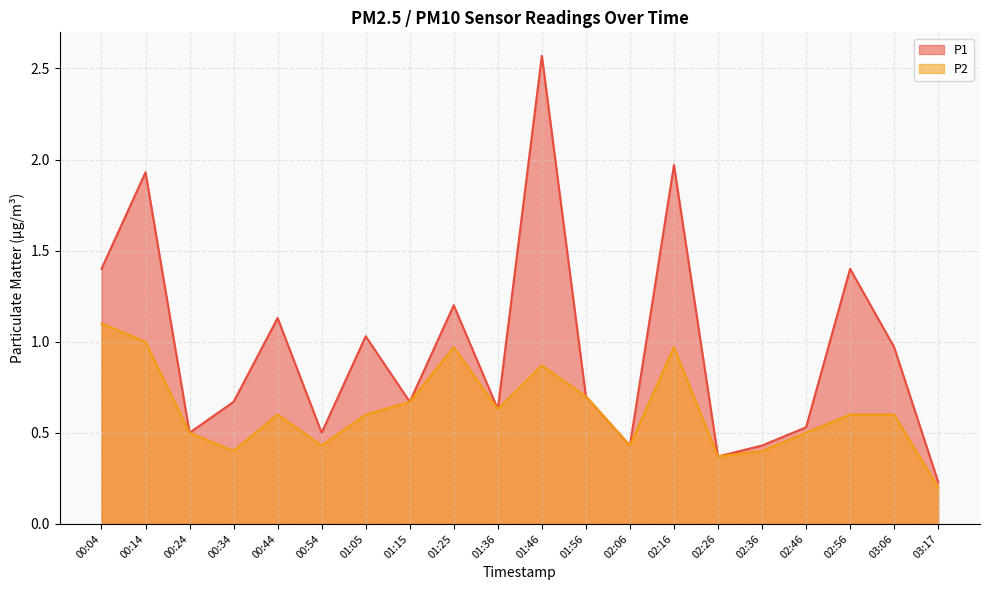

What is the greatest value displayed?

2.6